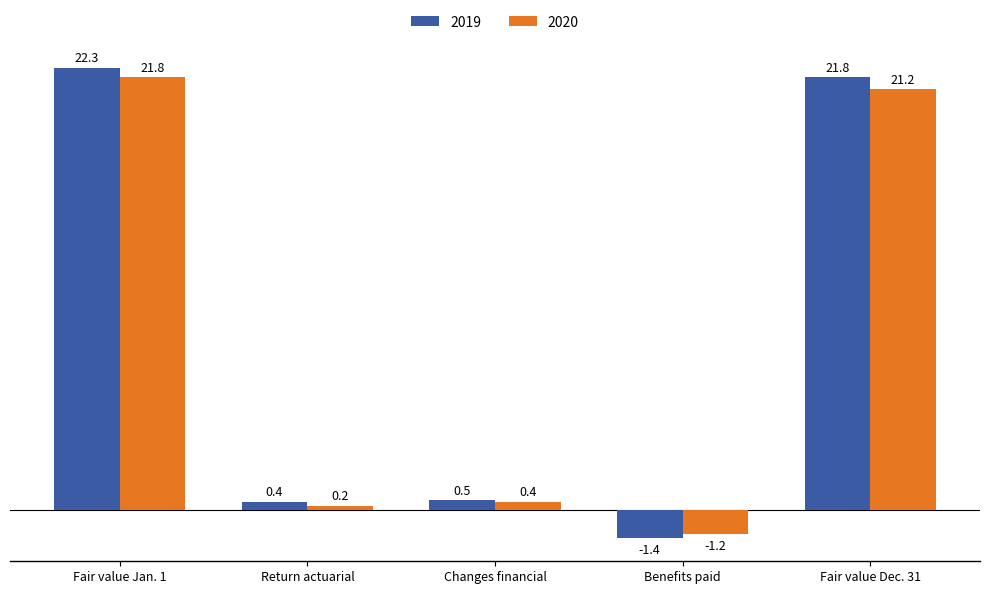

How many positive values does the 2019 series have?

4